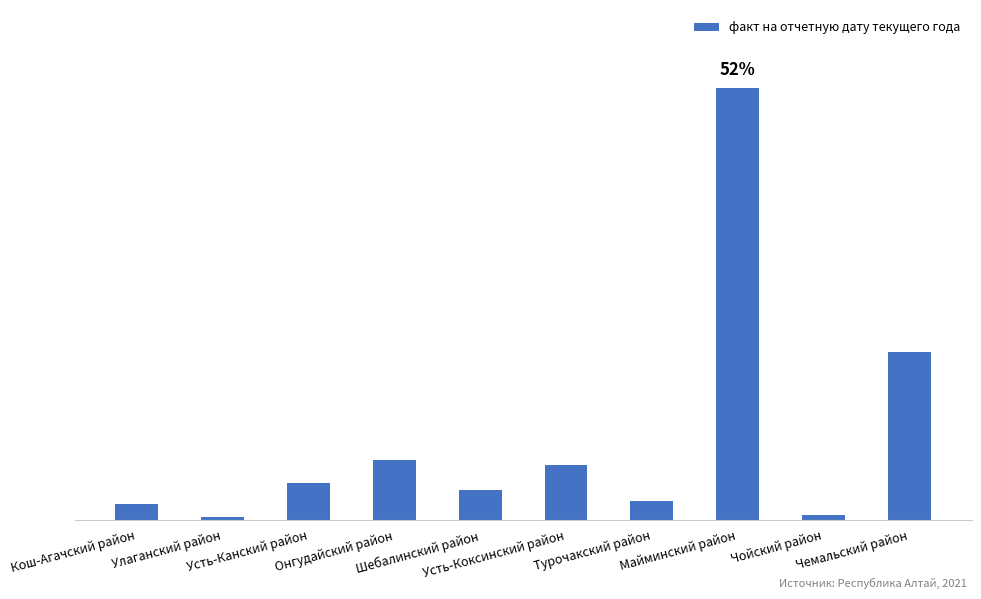

At which label does the data first exceed 608?

Усть-Канский район